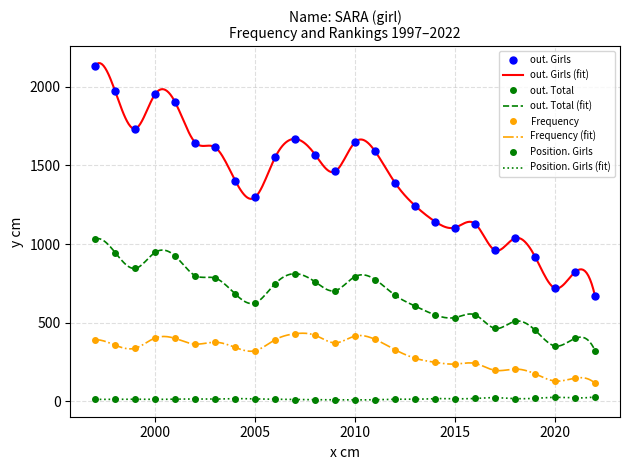

Reading left to right, transcribe all the data shown in this chart.

out. Girls: 1997=2135	1998=1971	1999=1734	2000=1955	2001=1902	2002=1646	2003=1615	2004=1404	2005=1298	2006=1552	2007=1669	2008=1569	2009=1462	2010=1649	2011=1590	2012=1389	2013=1244	2014=1143	2015=1105	2016=1129	2017=960	2018=1037	2019=920	2020=719	2021=821	2022=669
out. Total: 1997=1032	1998=945	1999=845	2000=947	2001=923	2002=799	2003=783	2004=682	2005=625	2006=748	2007=811	2008=759	2009=703	2010=793	2011=774	2012=674	2013=605	2014=549	2015=532	2016=549	2017=463	2018=508	2019=452	2020=351	2021=399	2022=322
Frequency: 1997=391	1998=356	1999=337	2000=402	2001=399	2002=363	2003=375	2004=342	2005=321	2006=391	2007=429	2008=419	2009=371	2010=414	2011=393	2012=327	2013=273	2014=247	2015=236	2016=240	2017=196	2018=204	2019=174	2020=128	2021=146	2022=114
Position. Girls: 1997=11	1998=12	1999=12	2000=11	2001=13	2002=13	2003=13	2004=16	2005=14	2006=12	2007=10	2008=9	2009=9	2010=8	2011=9	2012=12	2013=12	2014=16	2015=15	2016=17	2017=22	2018=16	2019=18	2020=24	2021=21	2022=27